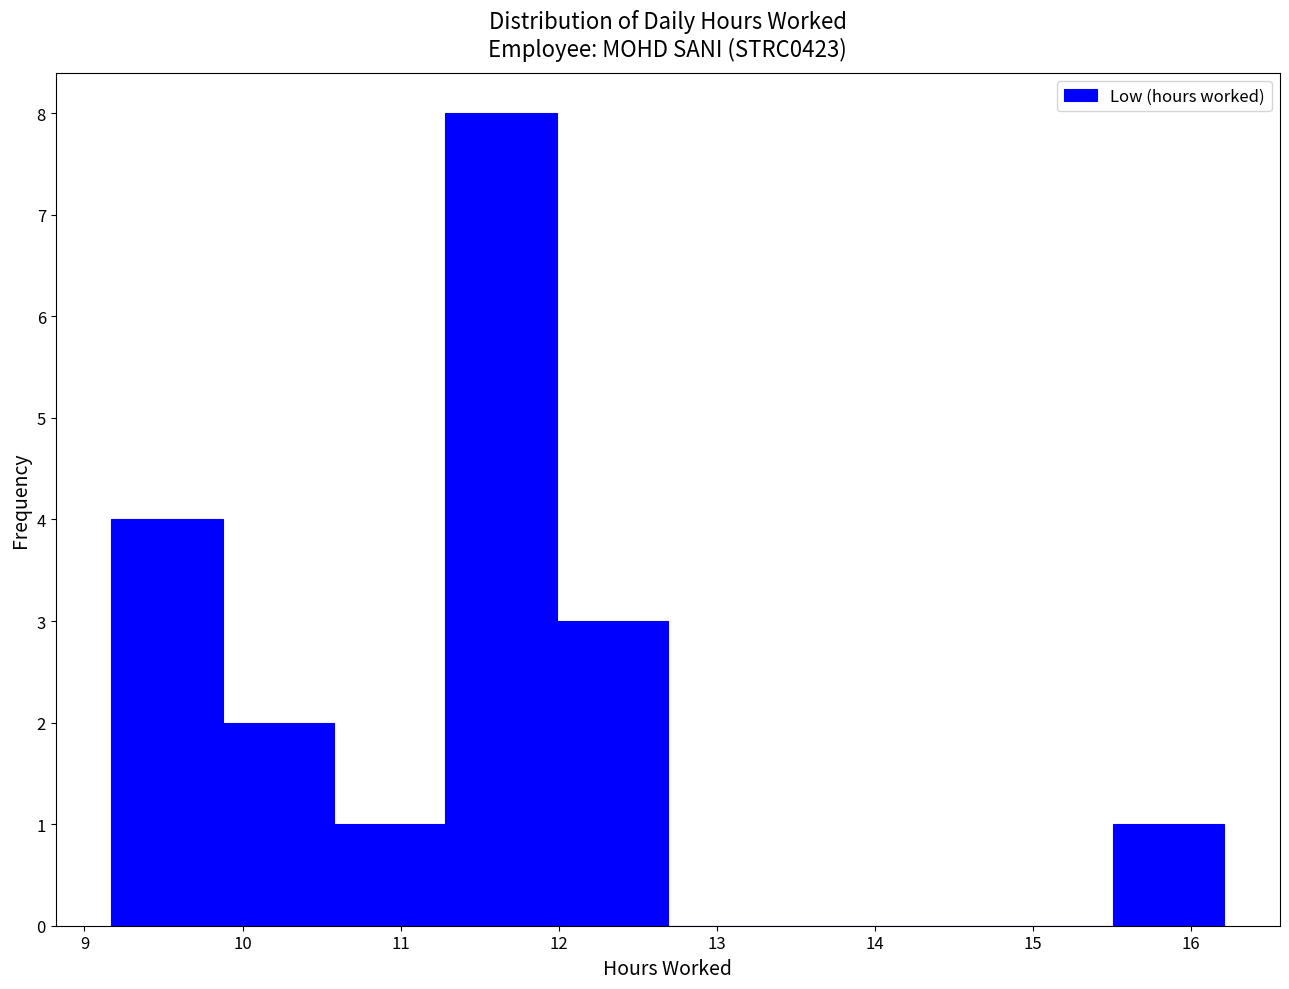

Reading left to right, transcribe this chart: for each bar, give the range it covers on the x-axis and its height. Neither the bar edges nor the heights are printed on the chart, so give them approximately, as read against the axes.

9.2 to 9.9: 4
9.9 to 10.6: 2
10.6 to 11.3: 1
11.3 to 12.0: 8
12.0 to 12.7: 3
12.7 to 13.4: 0
13.4 to 14.1: 0
14.1 to 14.8: 0
14.8 to 15.5: 0
15.5 to 16.2: 1